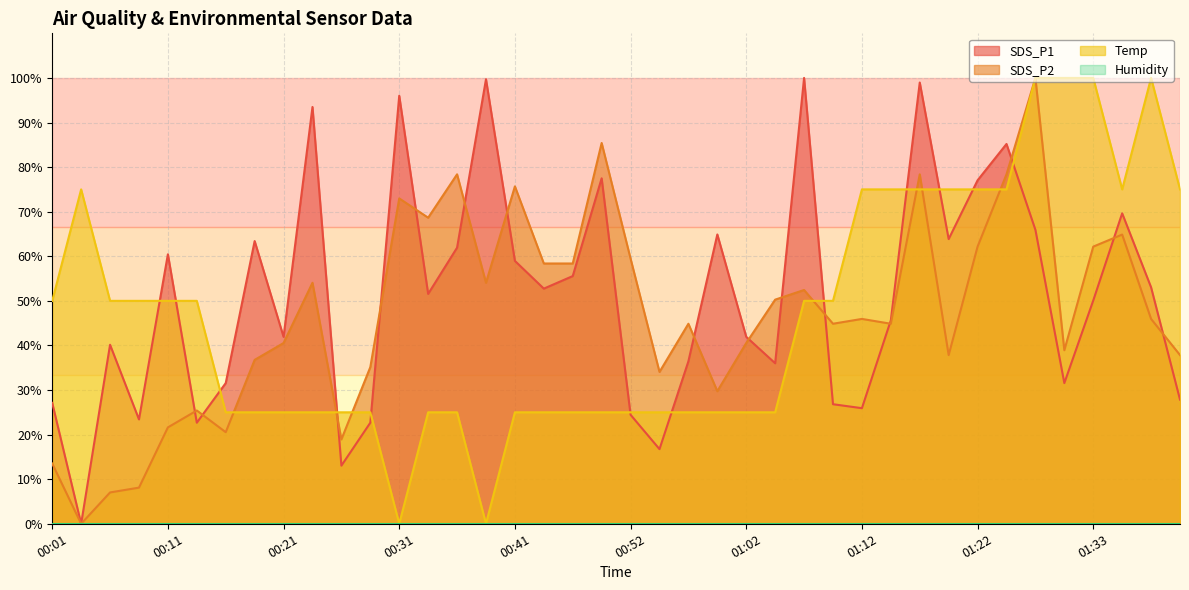

How many data points in SDS_P1 are less than 51?

20